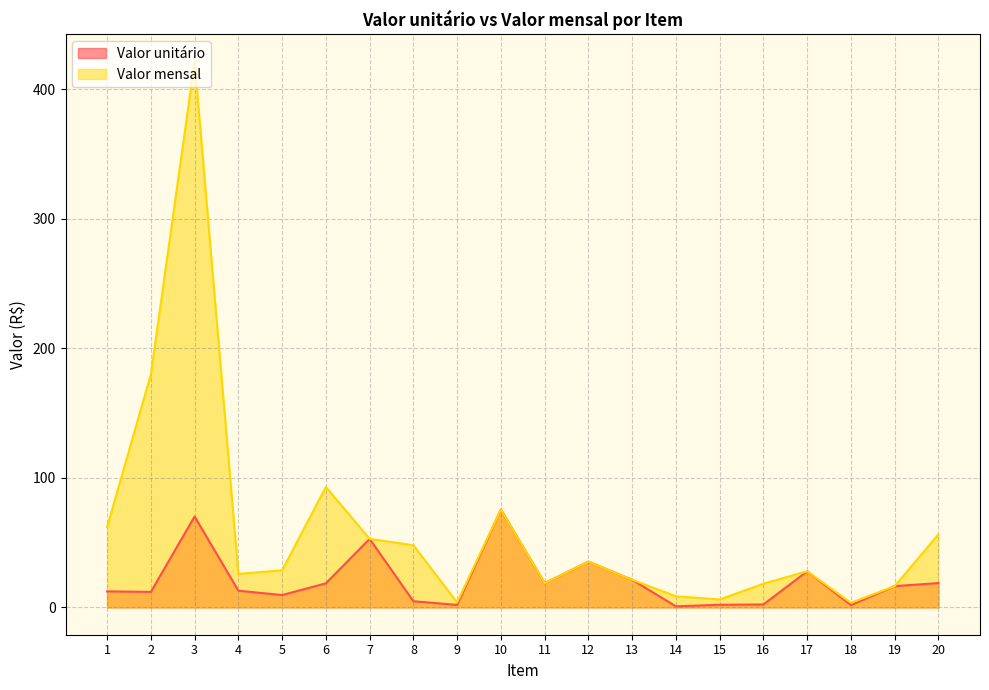

Between 1 and 9, which series saw the biggest shift?

Valor mensal